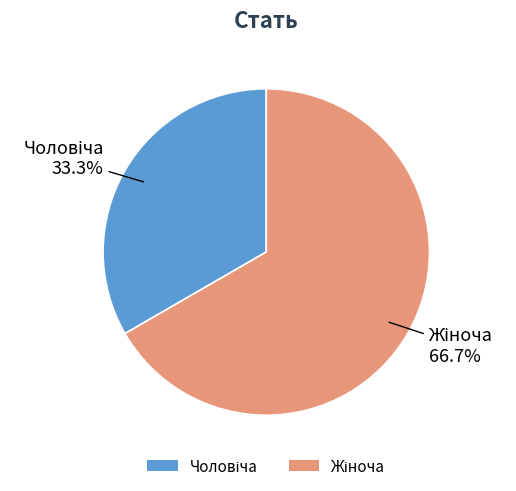

Does any single category account for the majority?

Yes